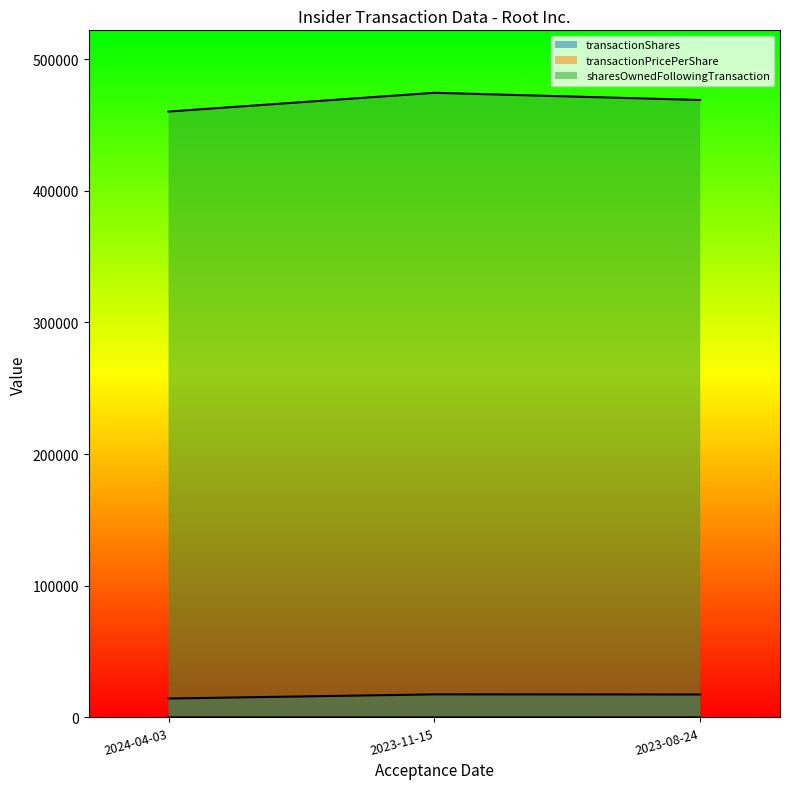

Reading left to right, what are all the values shown in this chart?

transactionShares: 2024-04-03=14348.0	2023-11-15=17500.0	2023-08-24=17412.0
transactionPricePerShare: 2024-04-03=0.0	2023-11-15=10.0	2023-08-24=9.4
sharesOwnedFollowingTransaction: 2024-04-03=460150.0	2023-11-15=474399.0	2023-08-24=468921.0